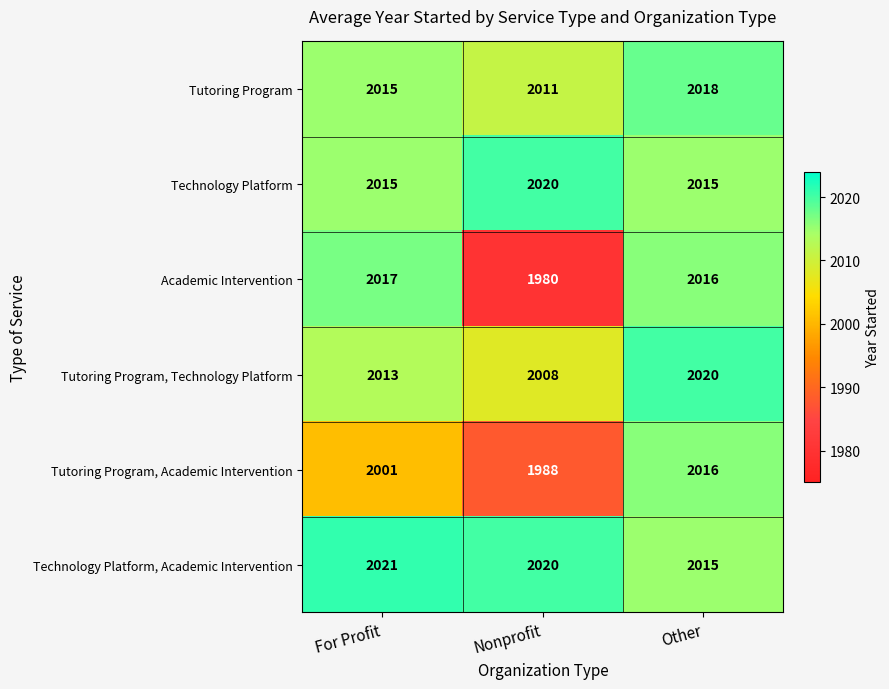

Count the number of categories in the chart.

3